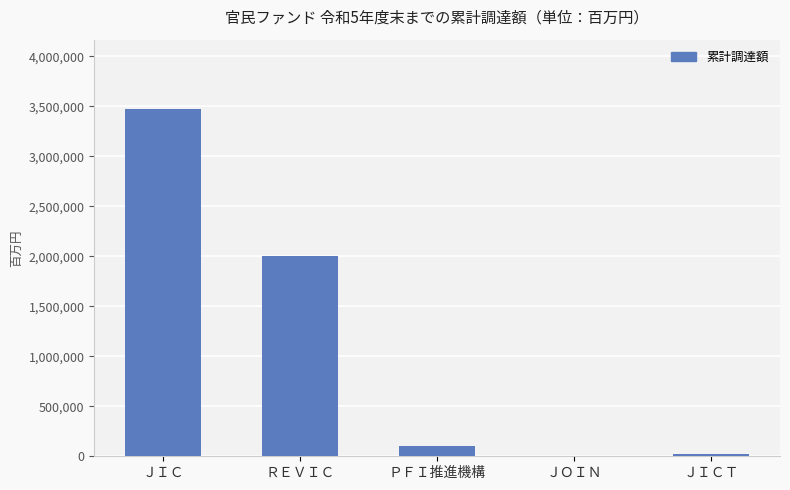

True or false: the data shows 2004200 at ＲＥＶＩＣ.

True